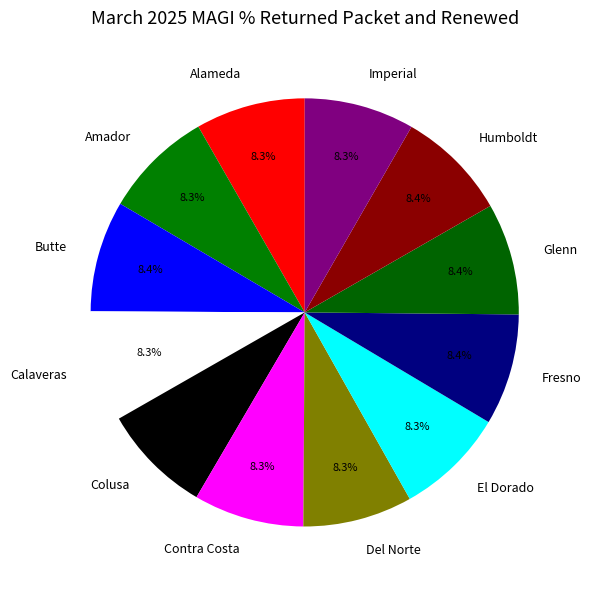

Is there a majority slice in this chart?

No